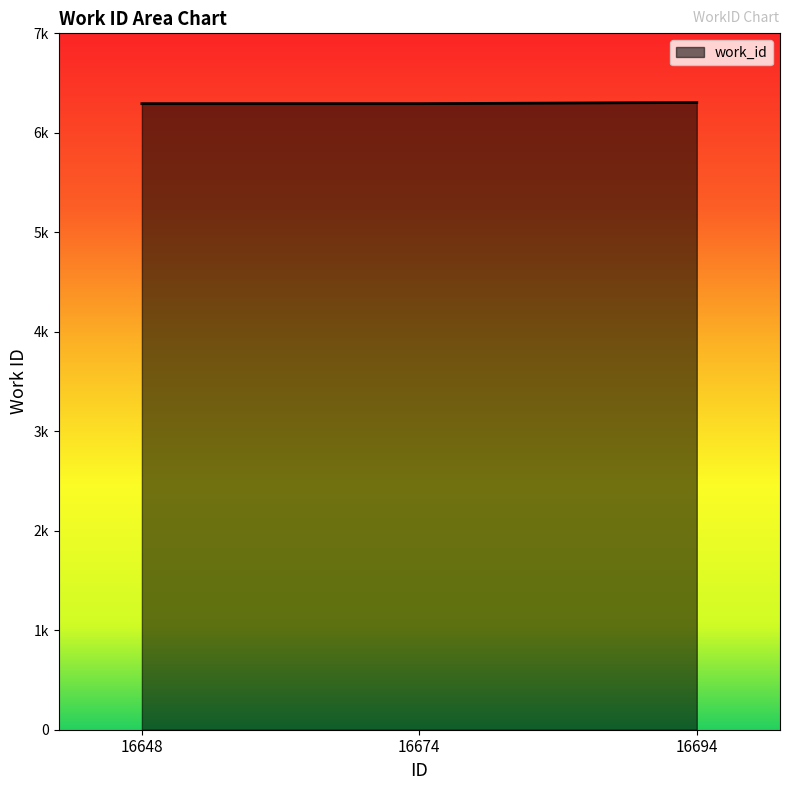

Where is the data nearest to the value 6299?

16648